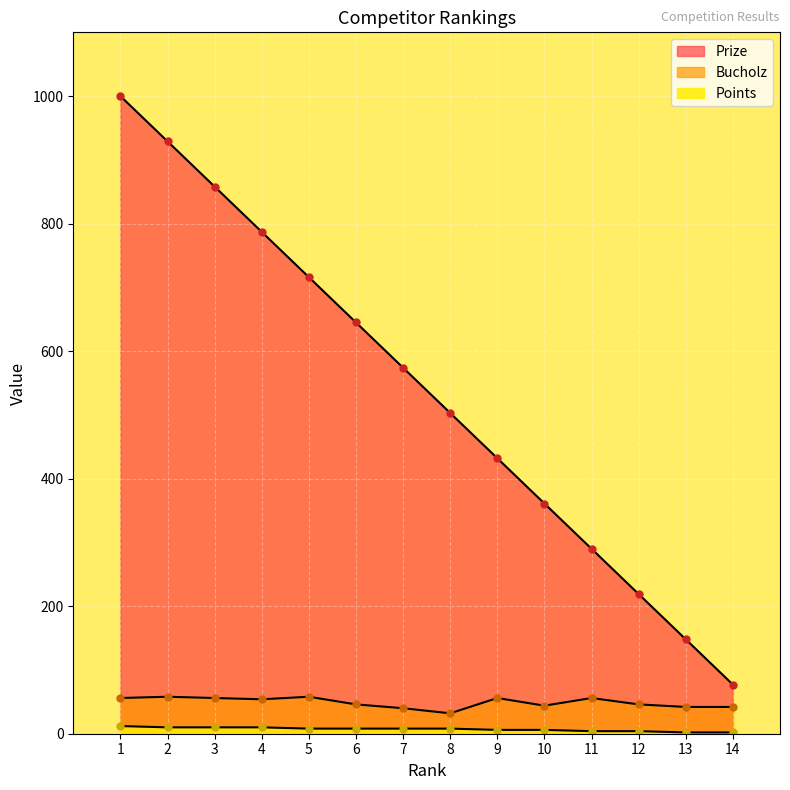

Is it true that Bucholz equals 46 at 12?

True